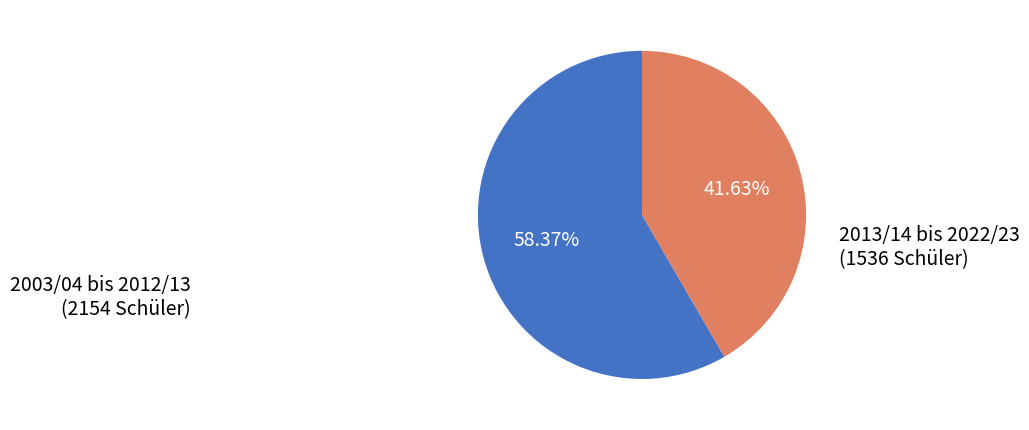

Approximately how many times larger is the value at 2013/14 bis 2022/23 compared to 2003/04 bis 2012/13?

0.7